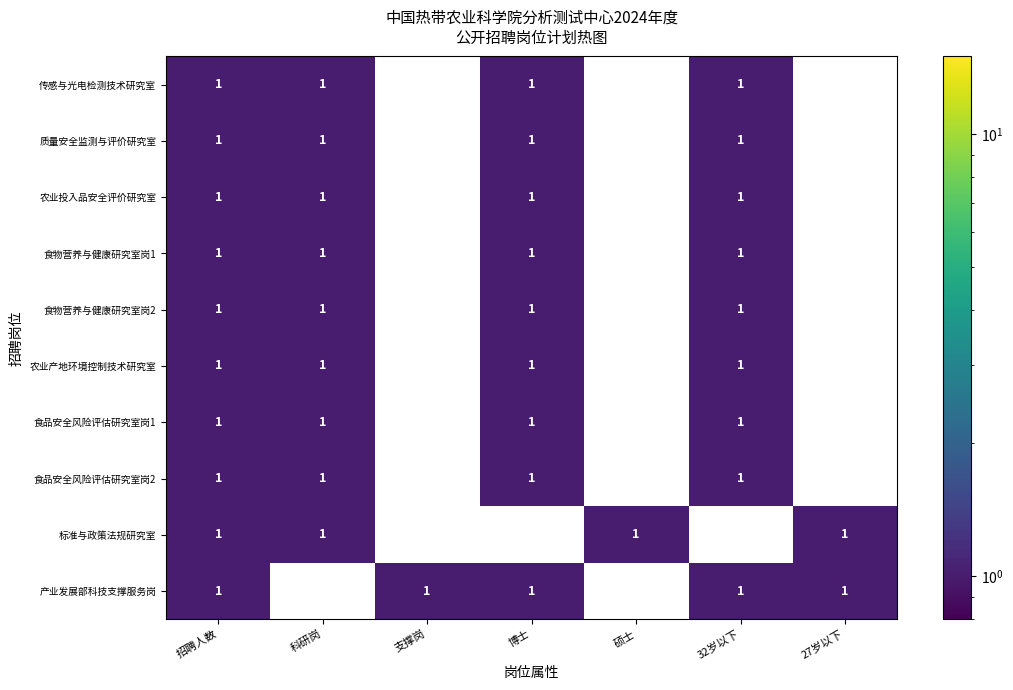

The value of 农业投入品安全评价研究室 at 招聘人数 is 1. True or false?

True